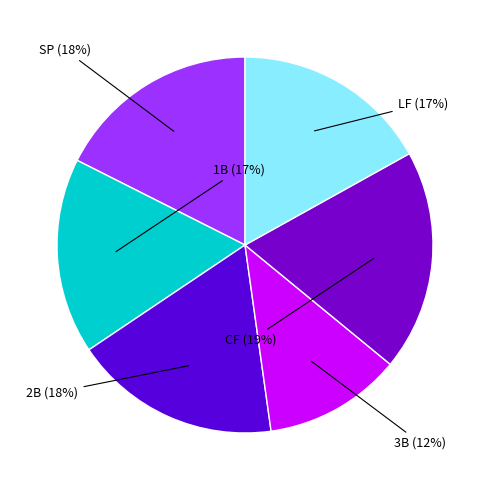

What is the change in value from 3B to CF?

+14.1